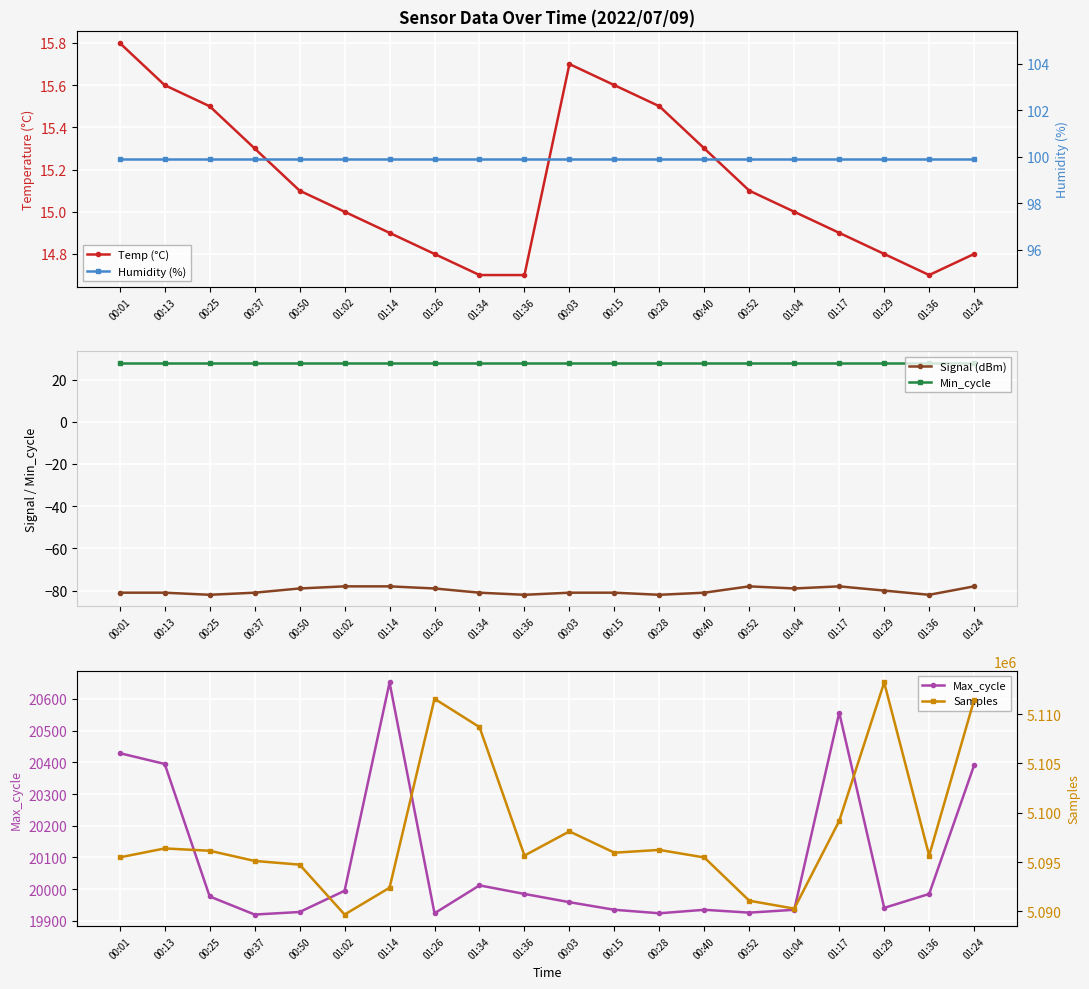

True or false: Humidity (%) and Signal (dBm) cross at least once.

False